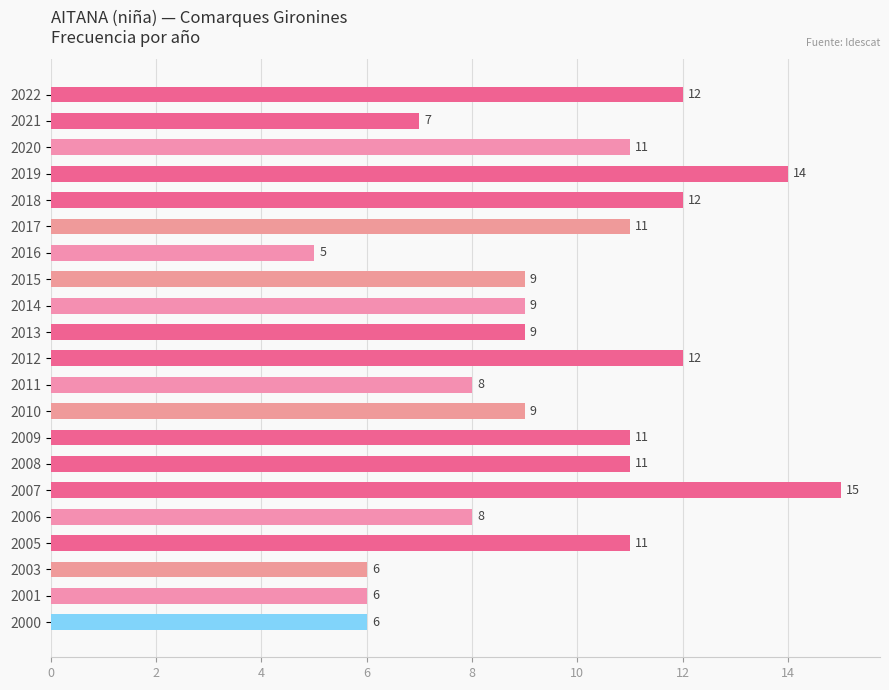

How many data points are less than 9?

7